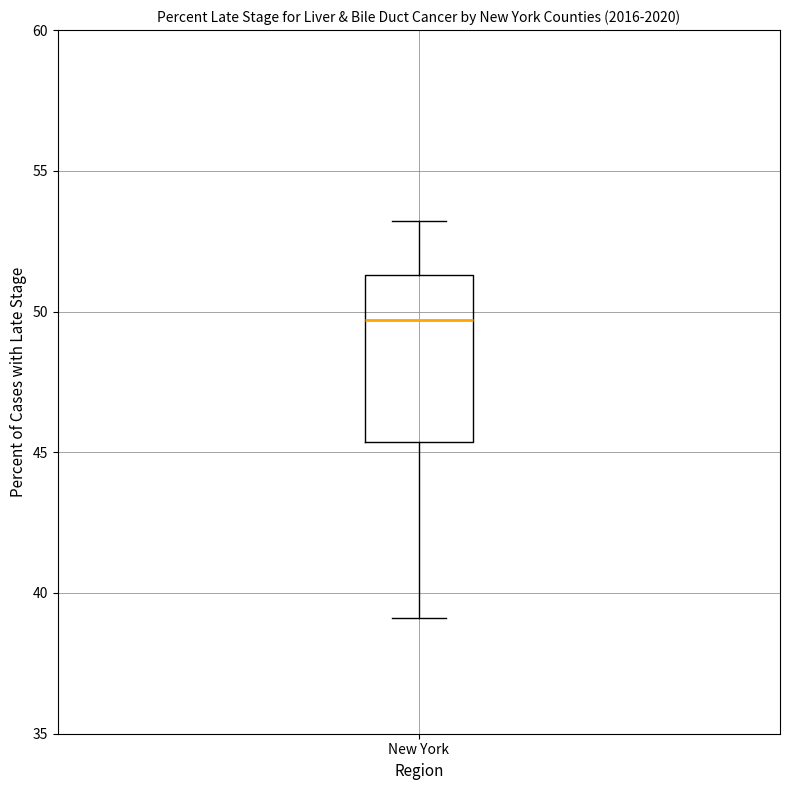

Transcribe this box plot: give where the median line is, the range the box spans, and where the two whiskers end, as read against the y-axis. The values are not printed on the chart, so give them approximately, as read against the axis.

median 49.5, box 45.5 to 51.5, whiskers 39.0 to 53.0